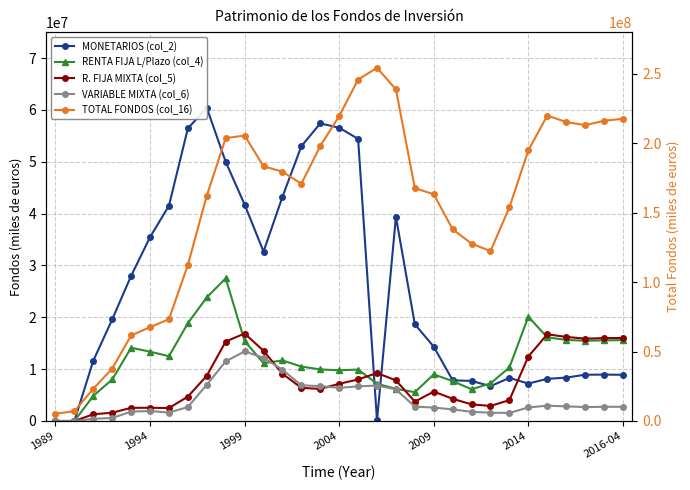

What is the difference between the highest and lowest values at 24?

152281801